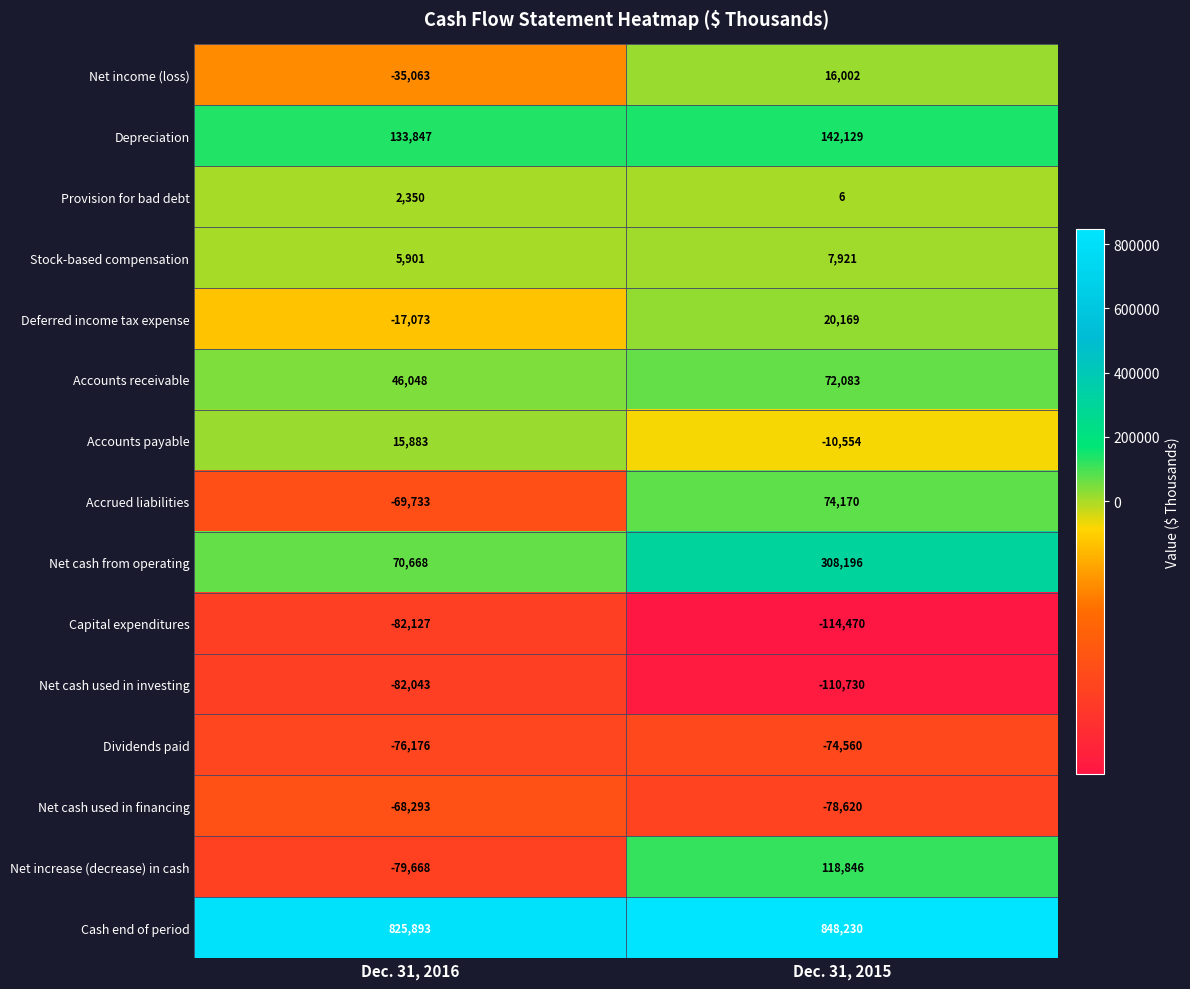

At which category does the chart reach its minimum across all series?

Dec. 31, 2015